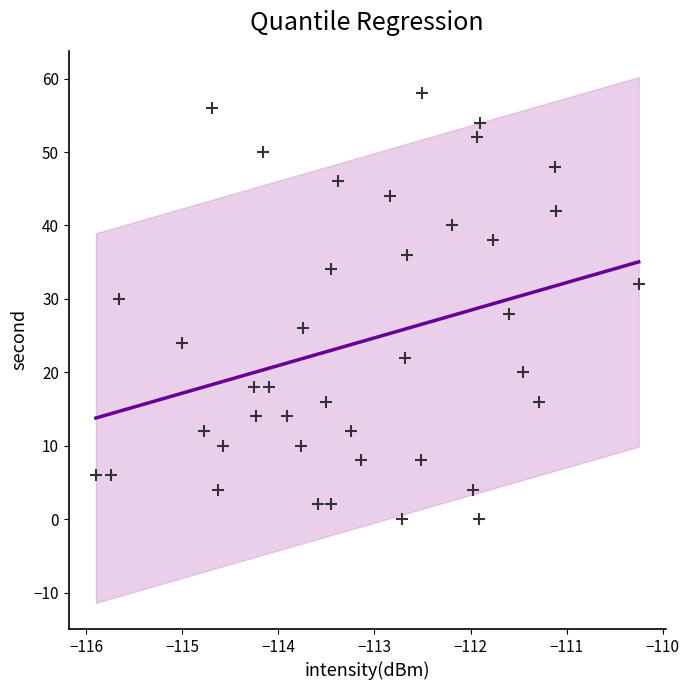

What is the range of Y values (max minus min)?

58